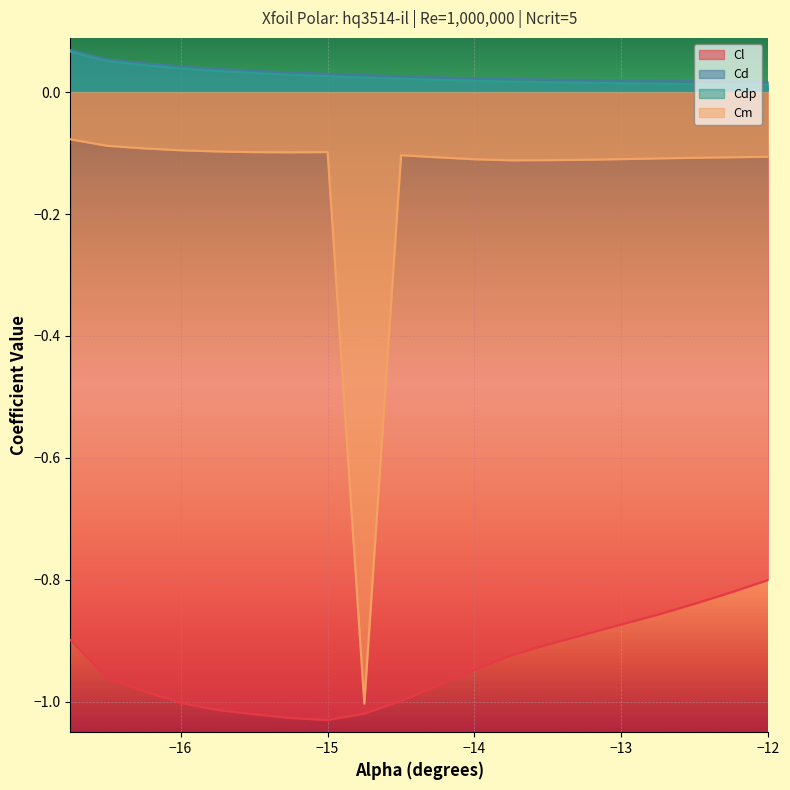

True or false: Cm and Cd cross at least once.

False